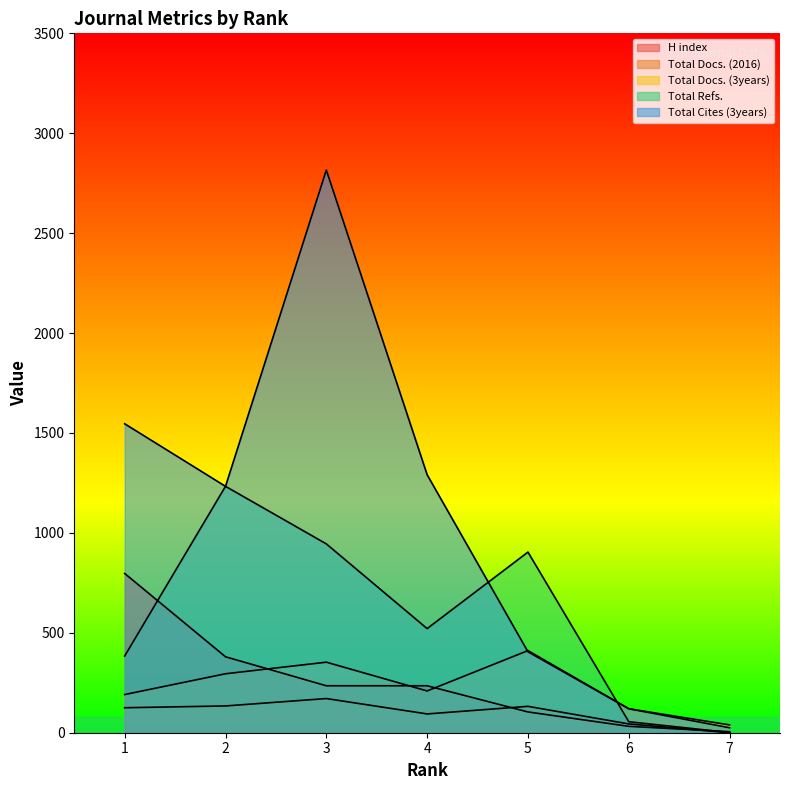

What is the value of the Total Refs. point at the 1st from the left?

384